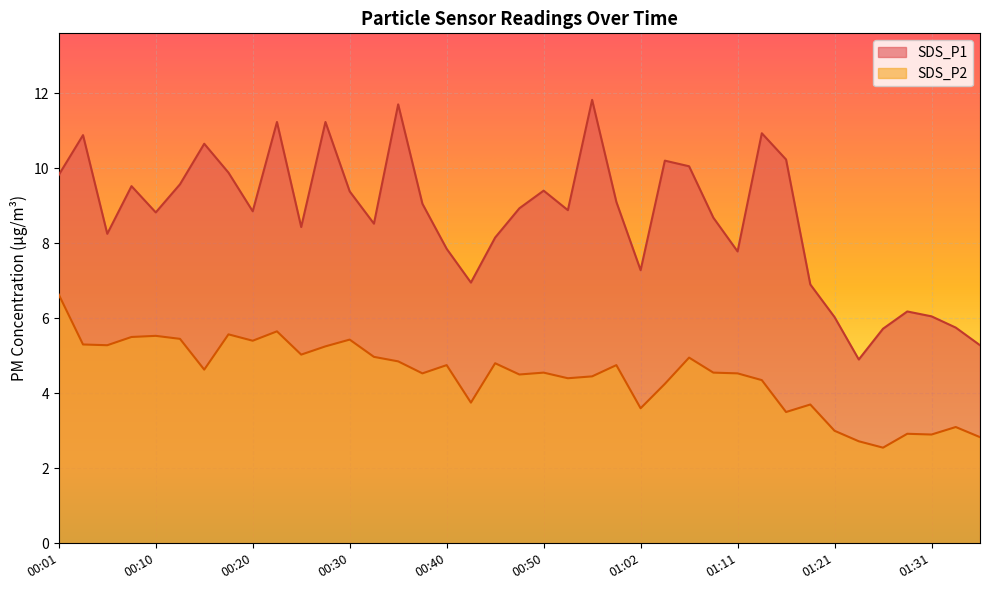

Which series has the largest range (max minus min)?

SDS_P1